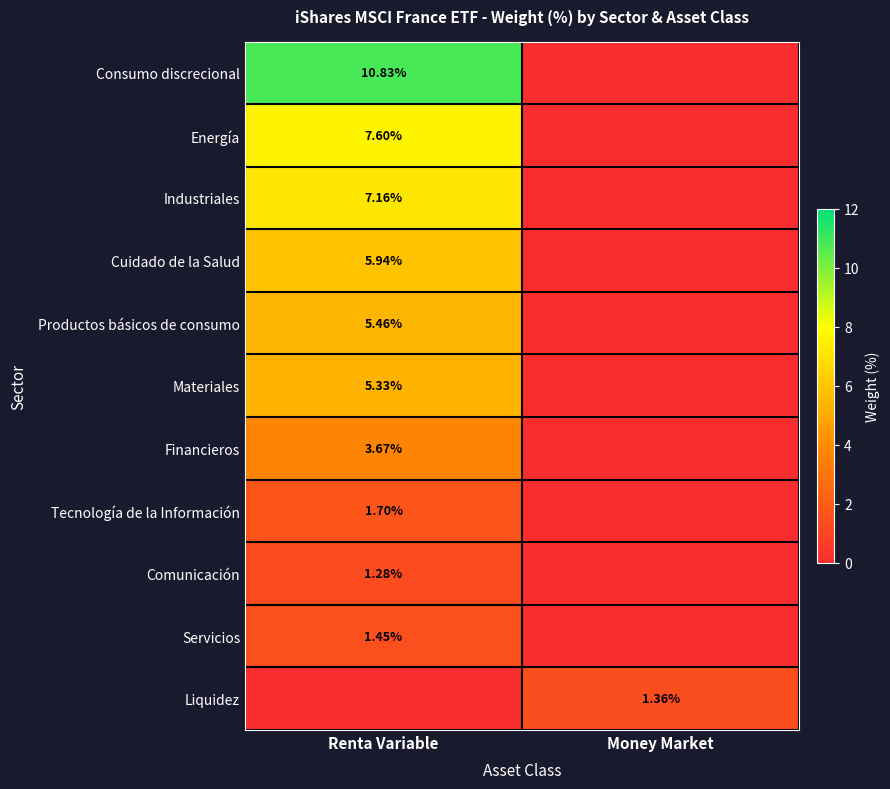

Is the value of Comunicación at Money Market greater than the value of Tecnología de la Información at Money Market?

No